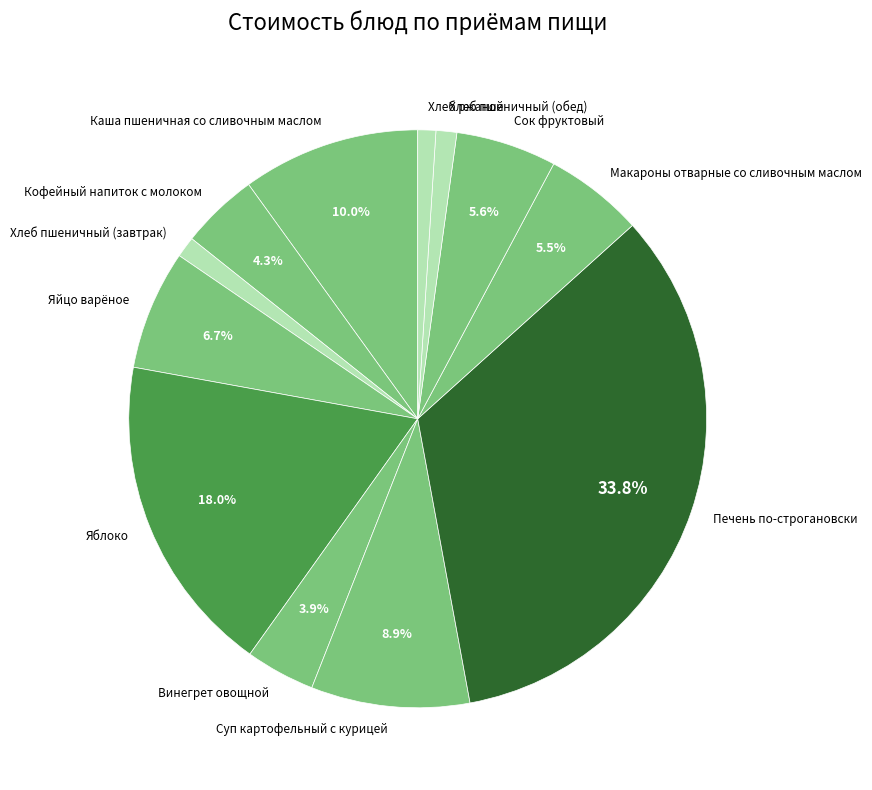

Which slice is the largest?

Печень по-строгановски